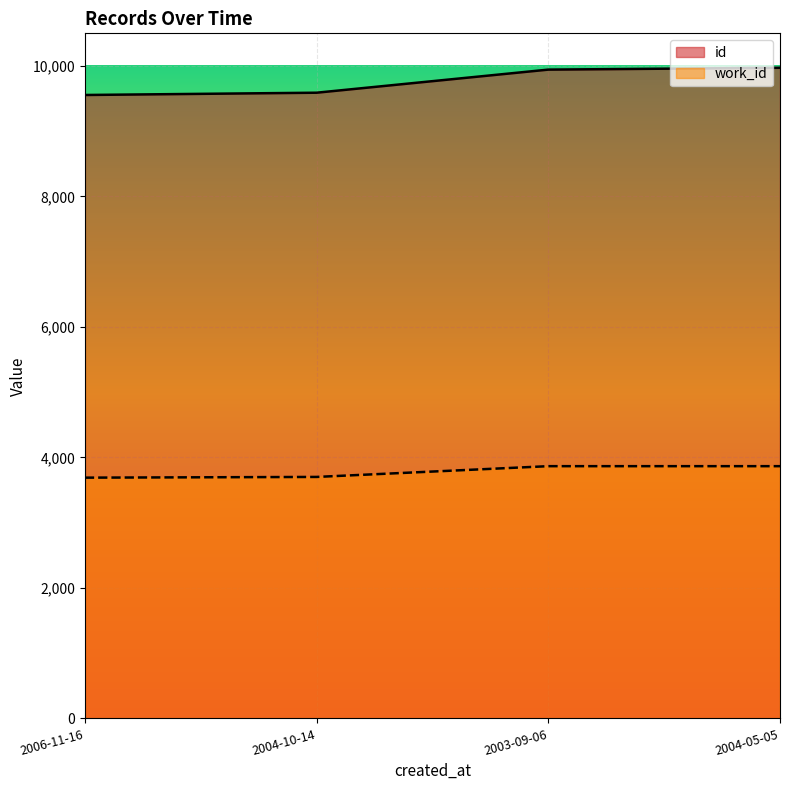

Between 2006-11-16 and 2003-09-06, which is larger?

2003-09-06